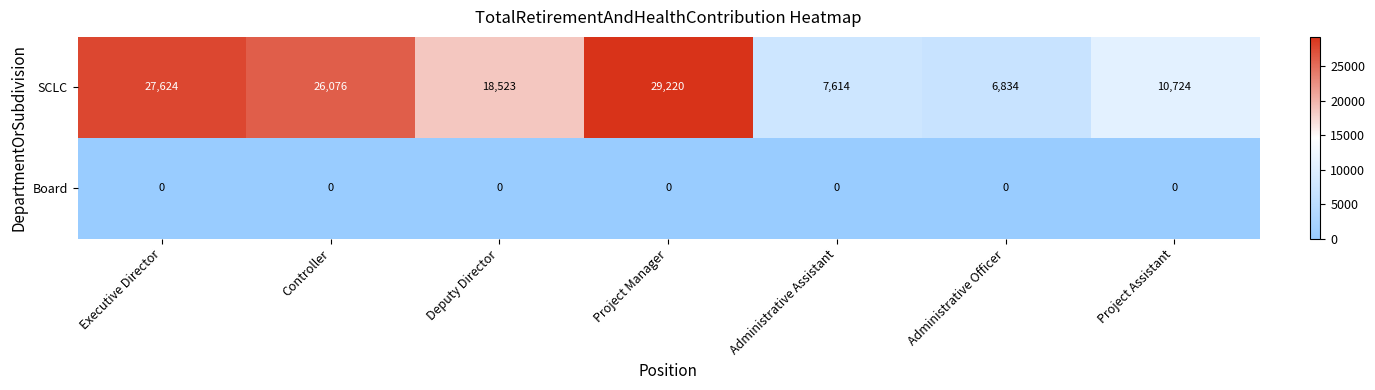

Rank the series at Project Manager from lowest to highest value.

Board, SCLC